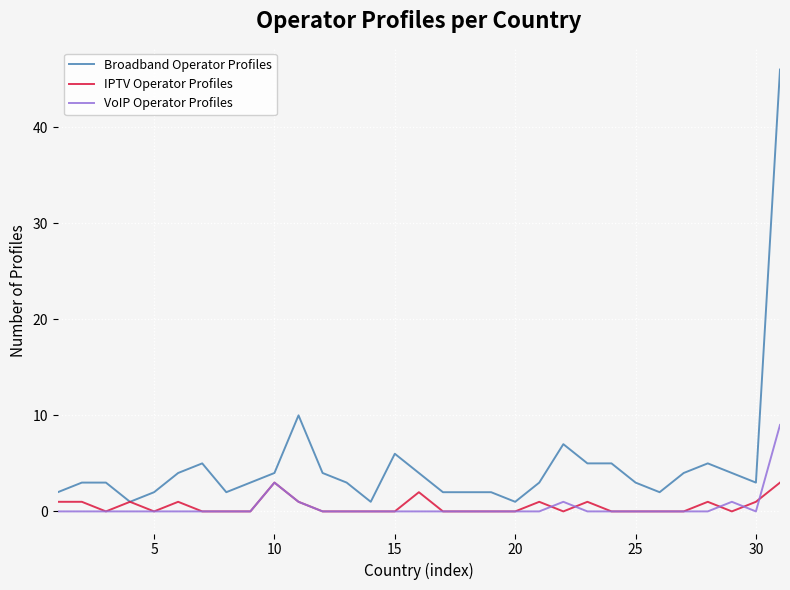

What is the average value of the IPTV Operator Profiles series?

1